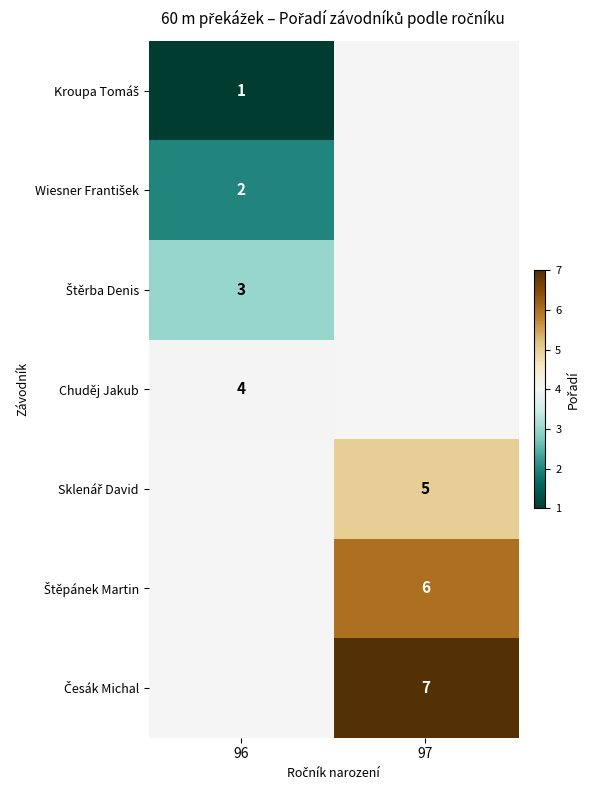

Which label corresponds to the largest value in the chart?

97